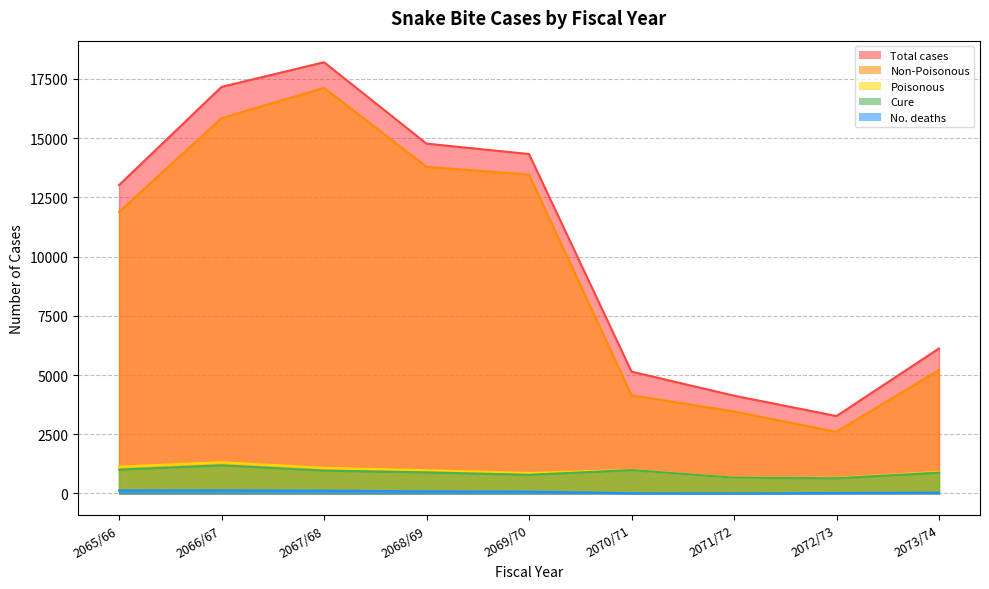

Which series has the widest spread of values?

Total cases